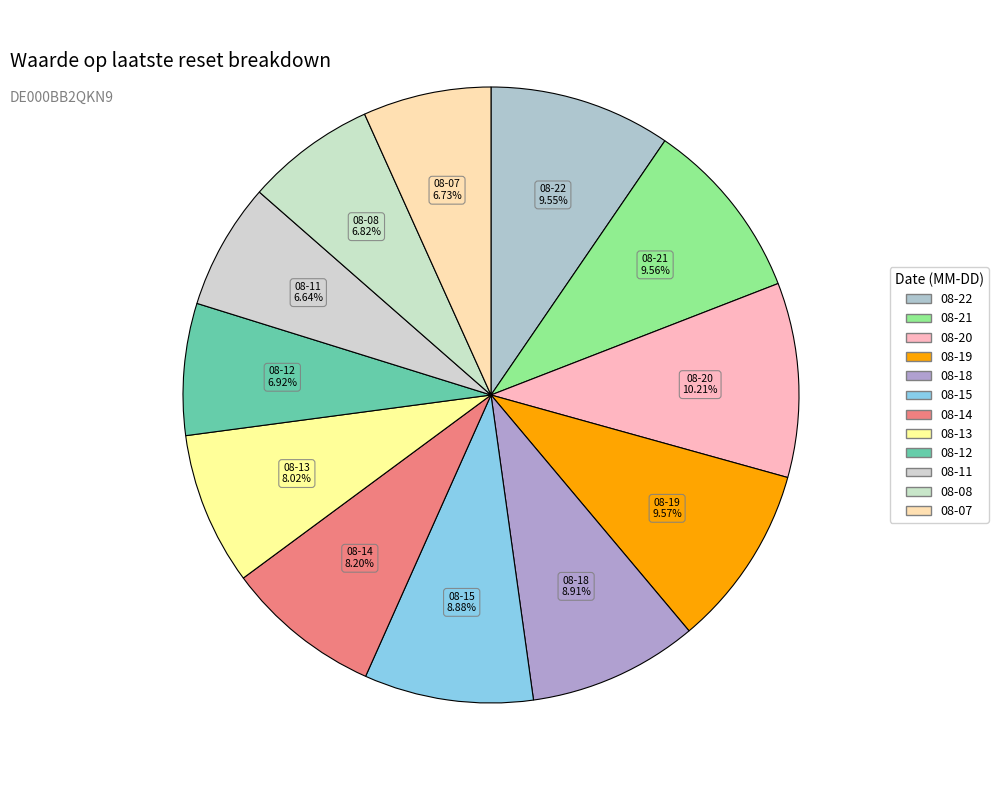

What is the smallest slice in the pie chart?

2025-08-11